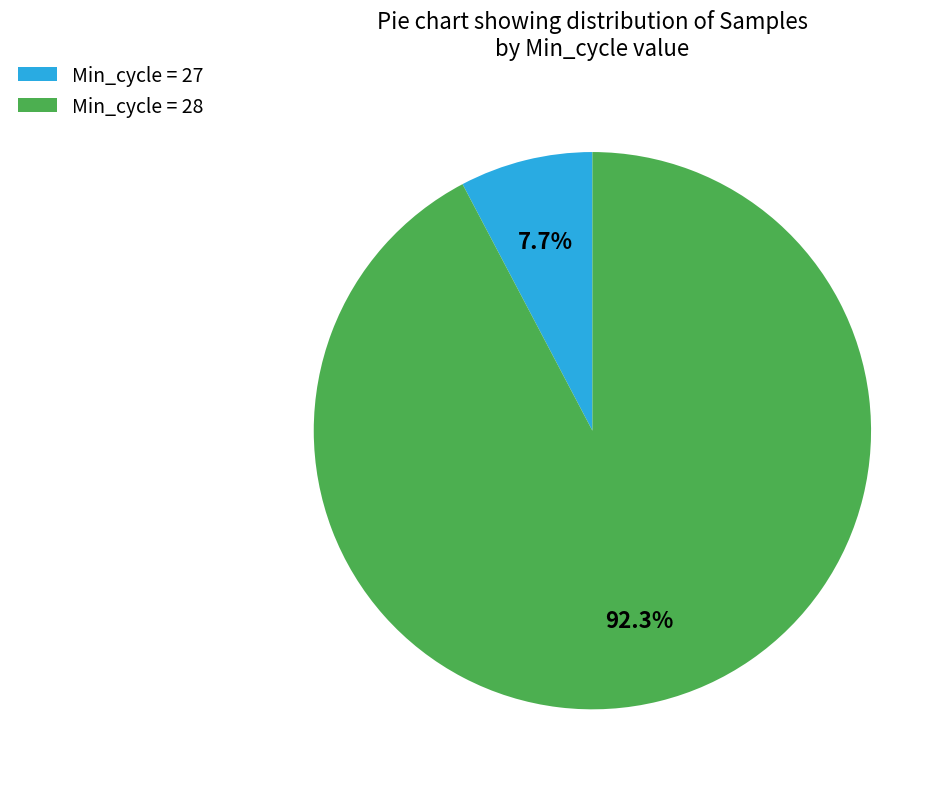

Does Min_cycle = 27 account for over 50% of the chart?

No